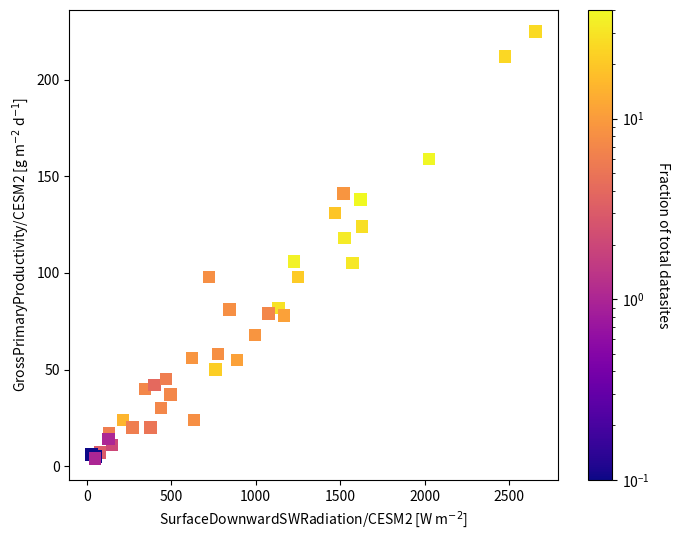

What Y value in the scatter plot is closest to 114?

118